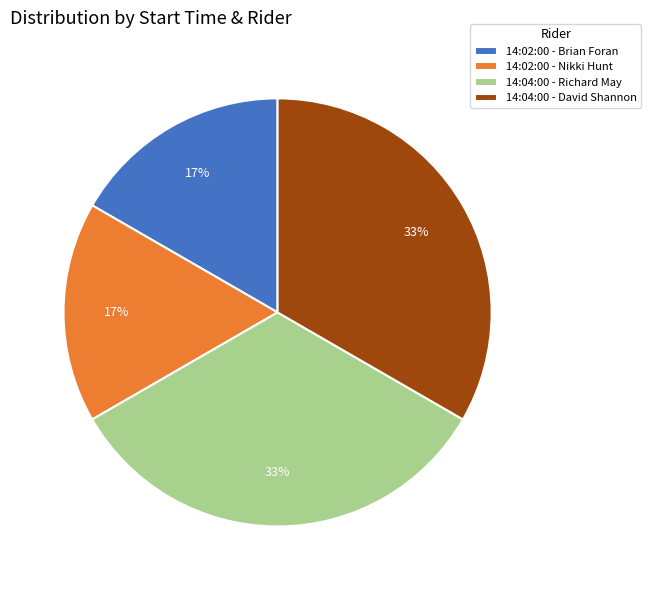

Approximately how many times larger is the value at 14:02:00 - Nikki Hunt compared to 14:04:00 - David Shannon?

0.5